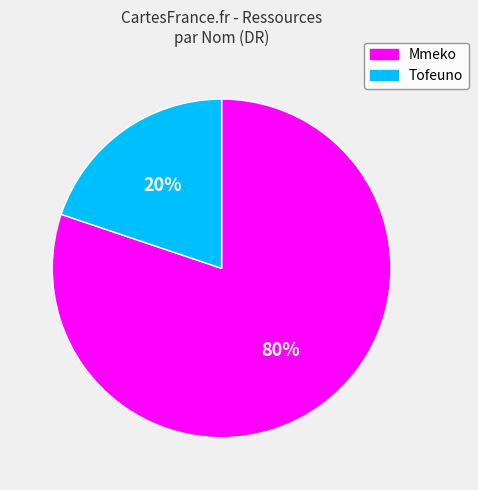

Count the number of slices in the pie.

2